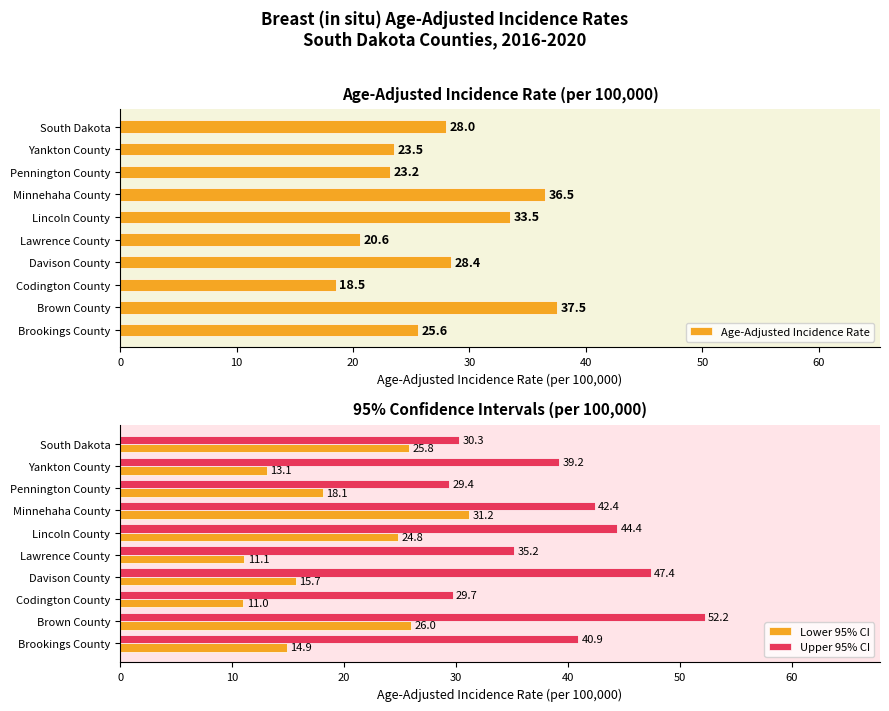

What value does the Upper 95% CI series have at Pennington County?

29.4